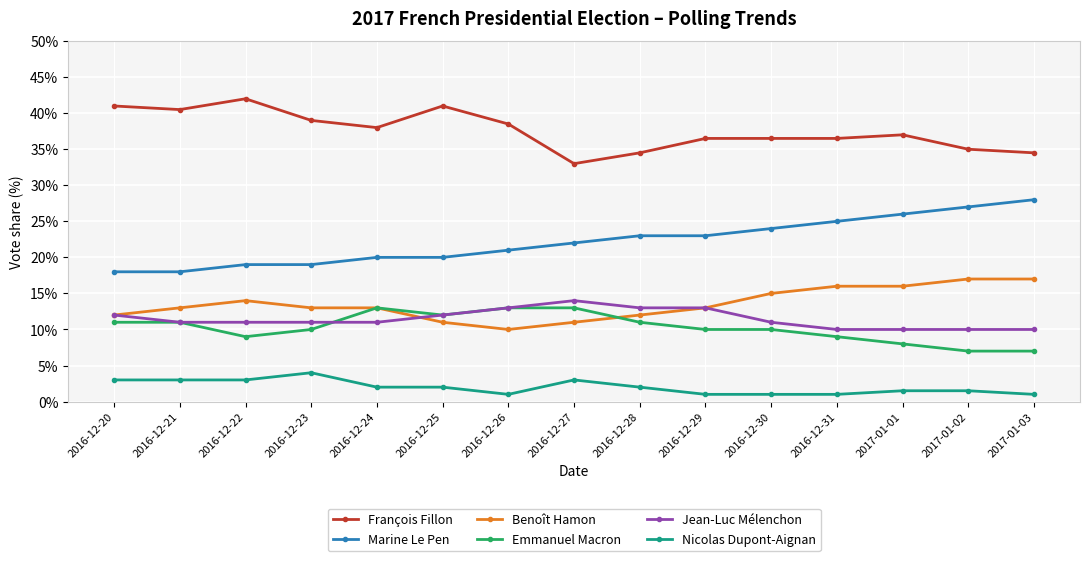

Which category has the lowest value in the François Fillon series?

2016-12-27